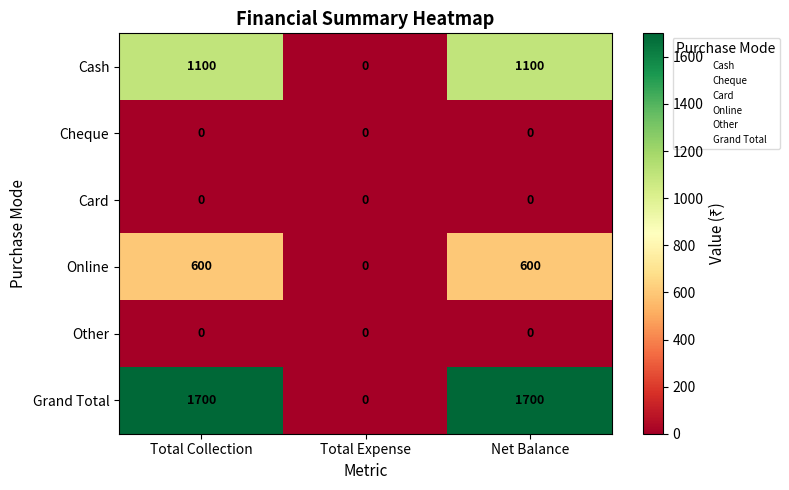

What is the total value across all series at Net Balance?

3400